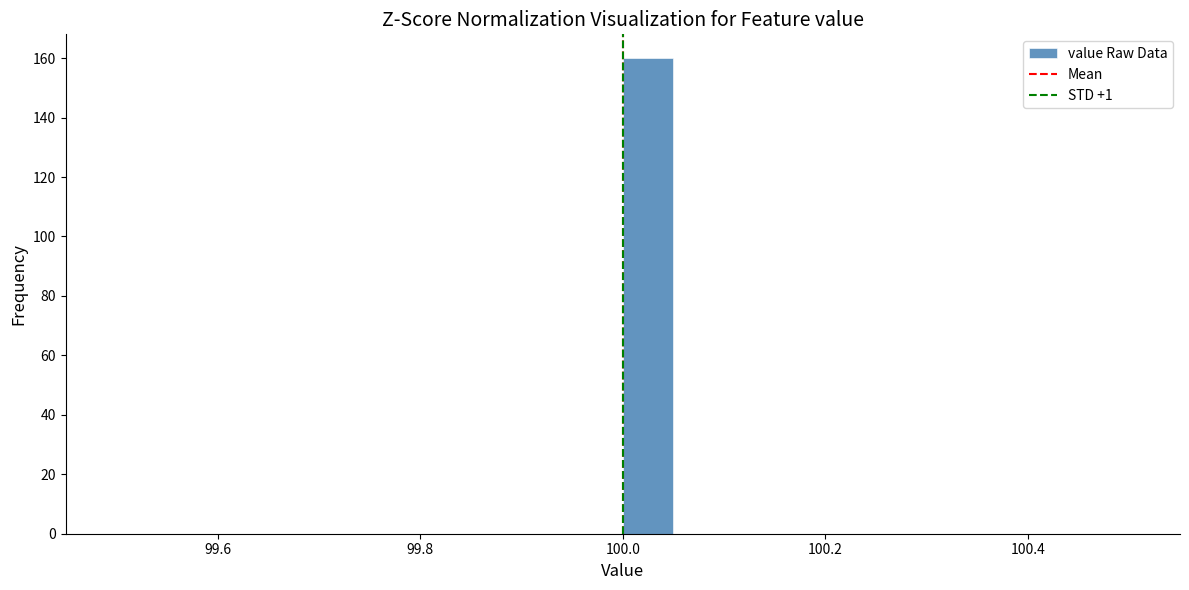

Read against the x-axis, roughly where is the centre of the tallest bar?

100.02